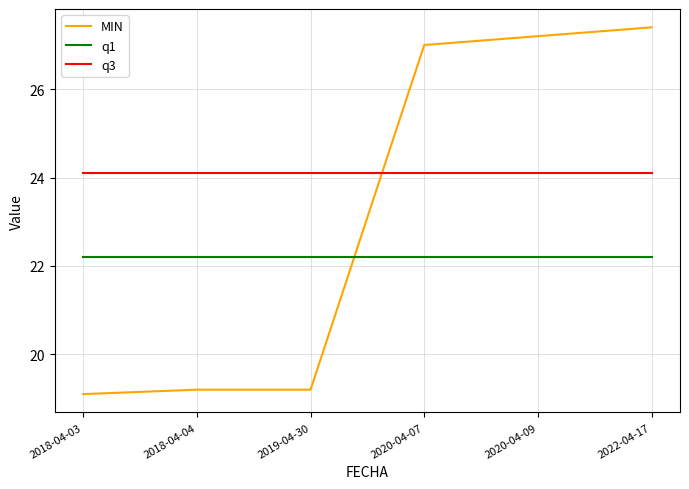

What is the total value across all series at 2018-04-04?

65.5